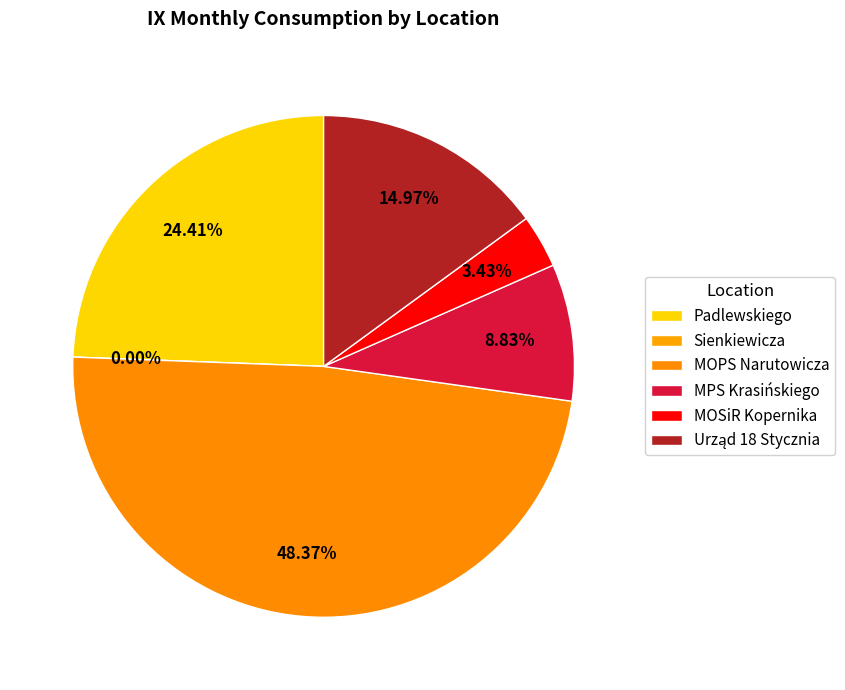

What percentage is NOT represented by Urzad Miasta Sienkiewicza?

100.0%